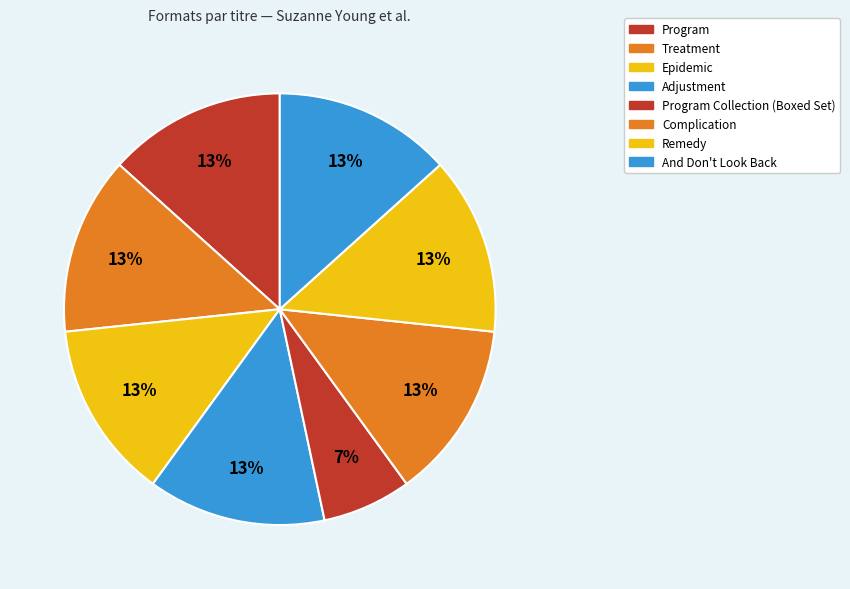

Do Complication and Program together represent more than half of the pie?

No